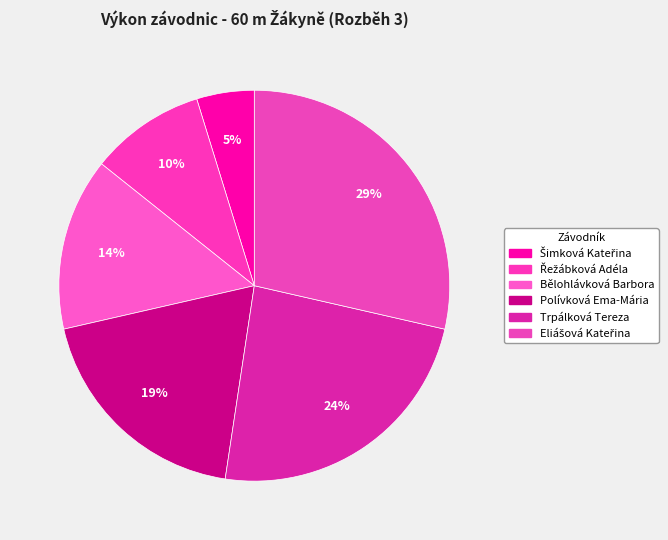

Combined, do Eliášová Kateřina and Bělohlávková Barbora account for over 50%?

No